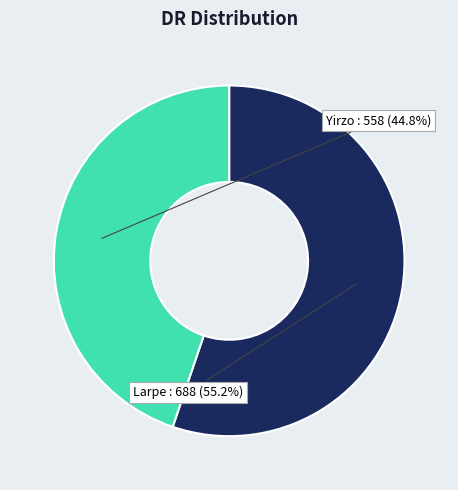

What is the majority slice?

Larpe